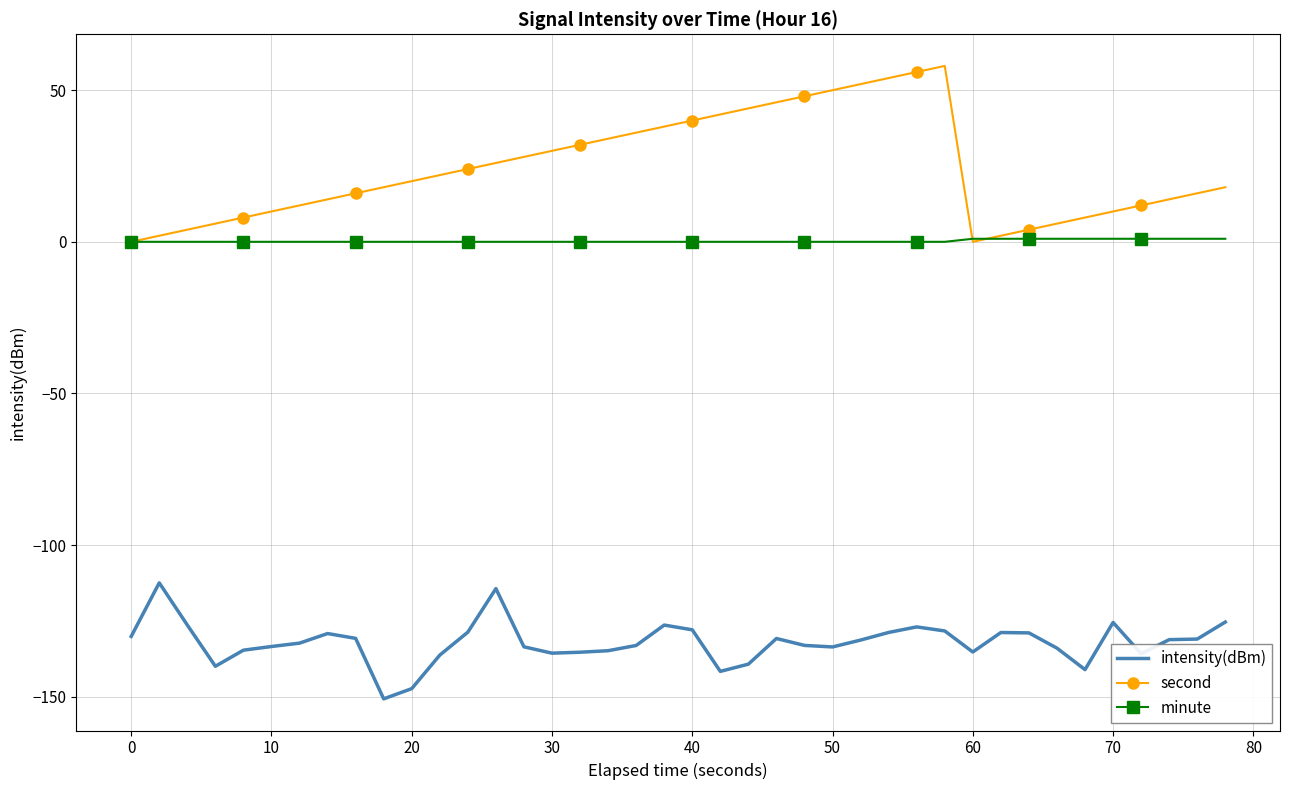

Which series has the largest total across all categories?

second